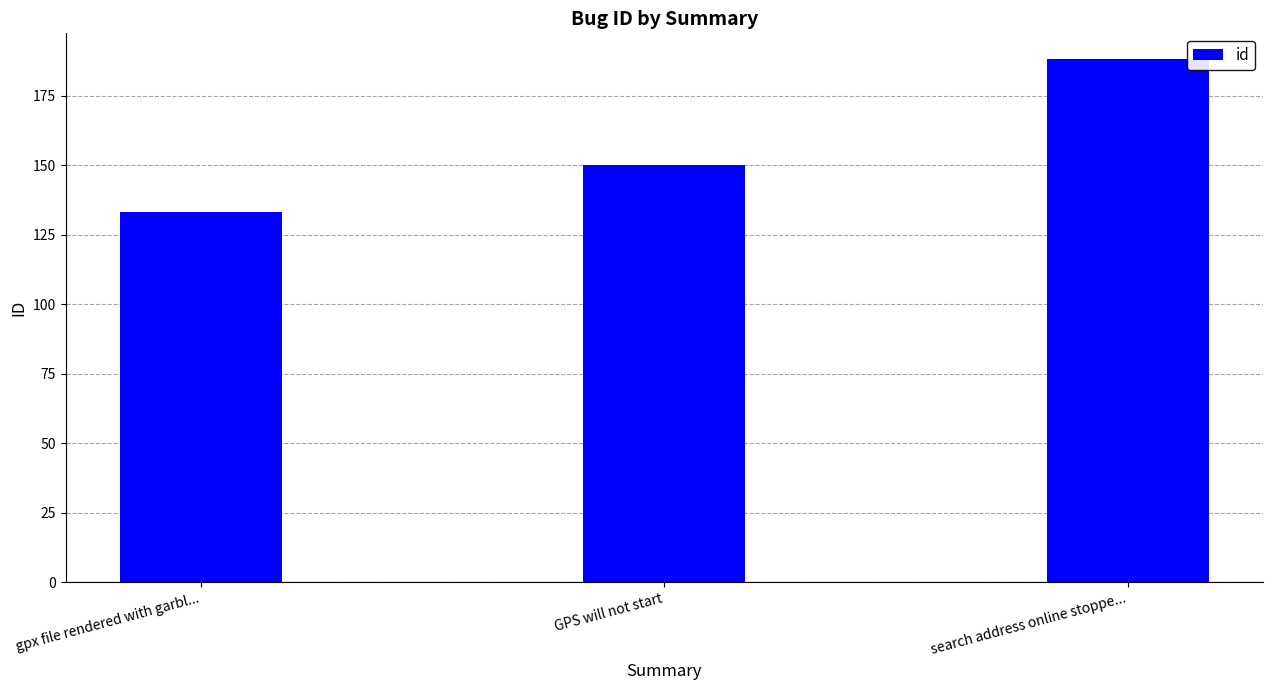

How many data points does each series have?

3